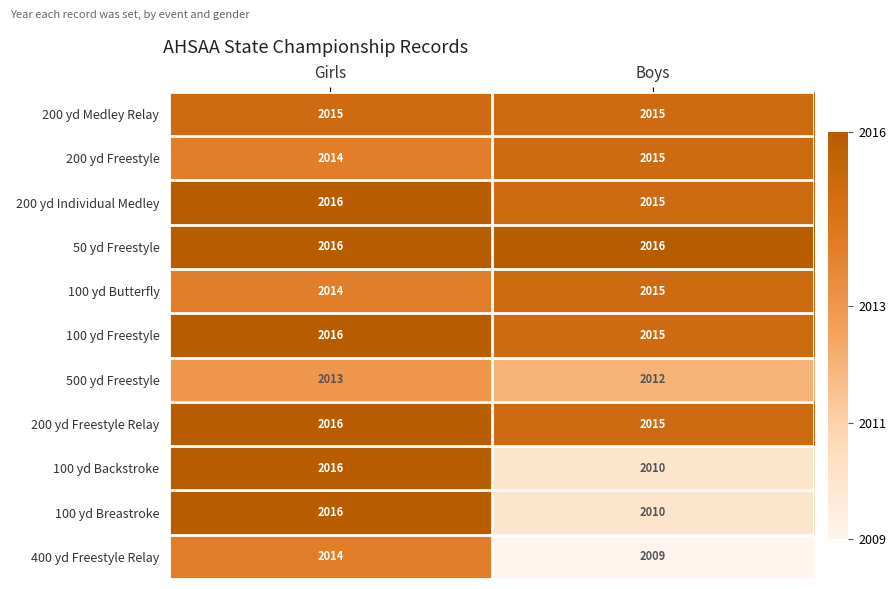

What is the sum of all 100 yd Butterfly values?

4029